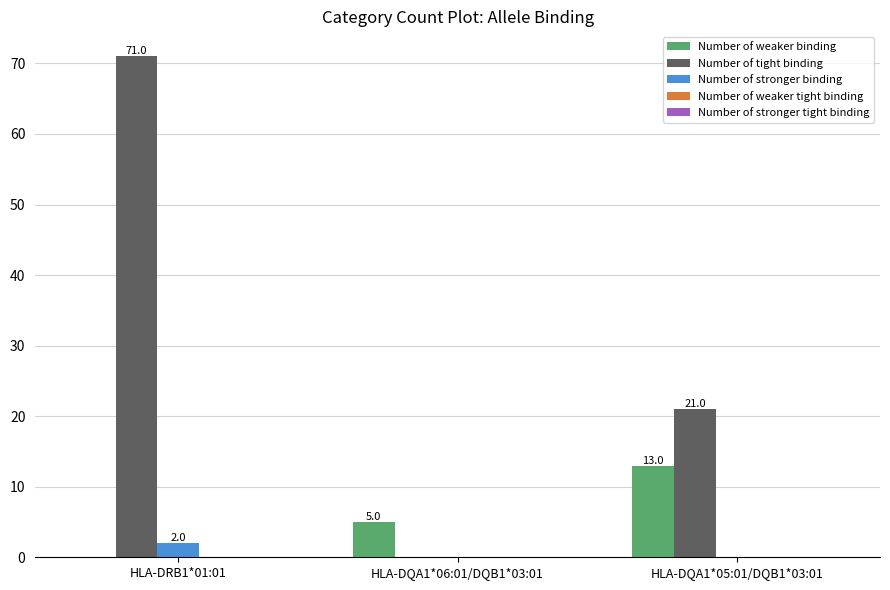

What is the difference between the Number of stronger binding values at HLA-DRB1*01:01 and HLA-DQA1*05:01/DQB1*03:01?

2